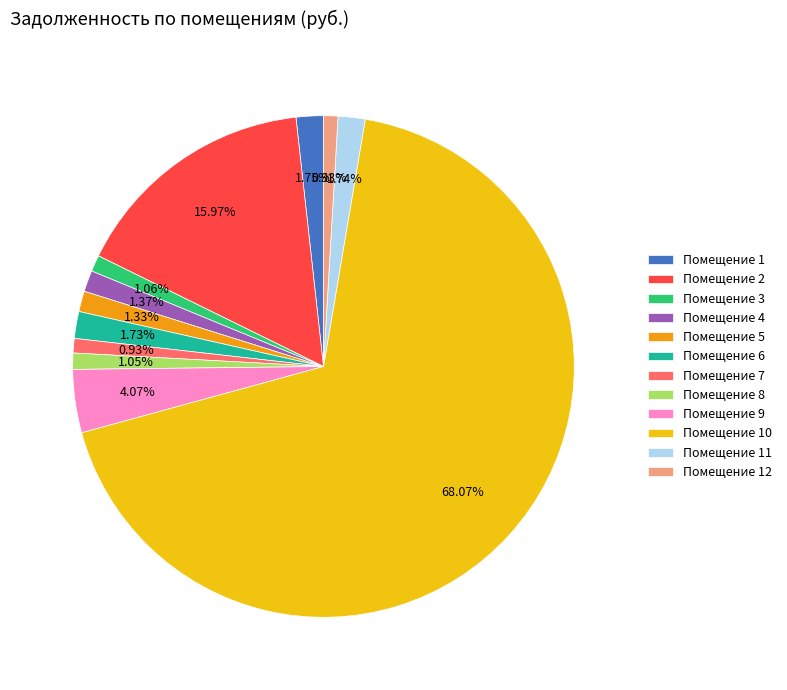

Which category has the biggest portion of the pie?

Помещение 10